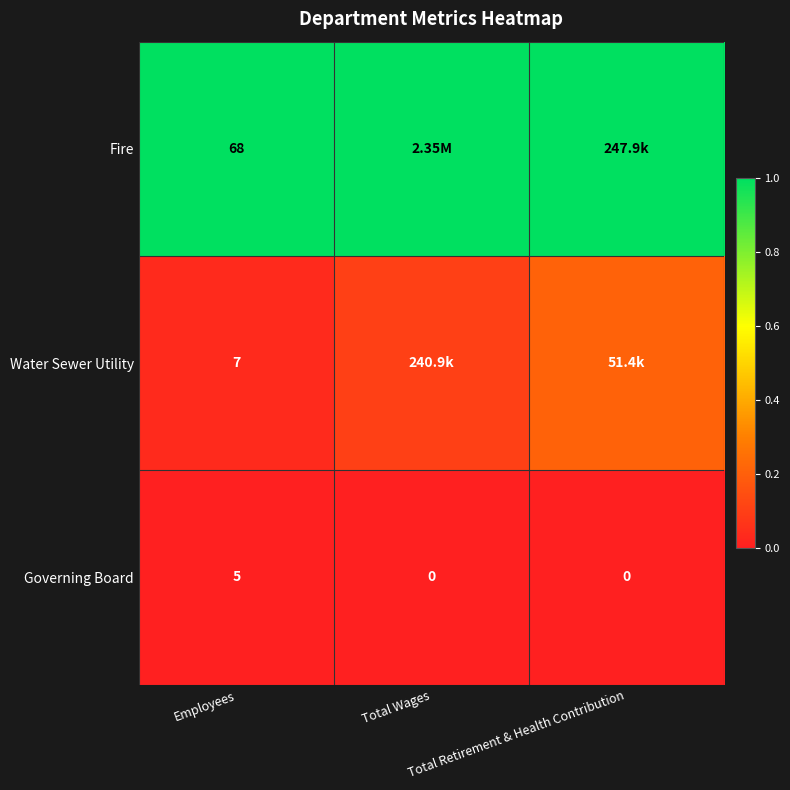

The value of Fire at Employees is 0.5. True or false?

False